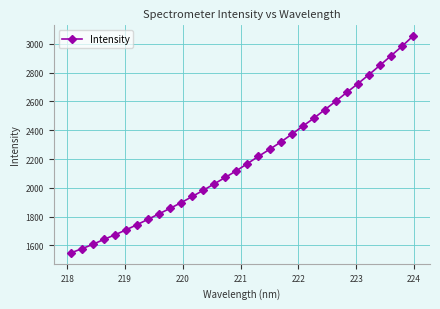

True or false: the data has more than 2 interior local peaks.

False